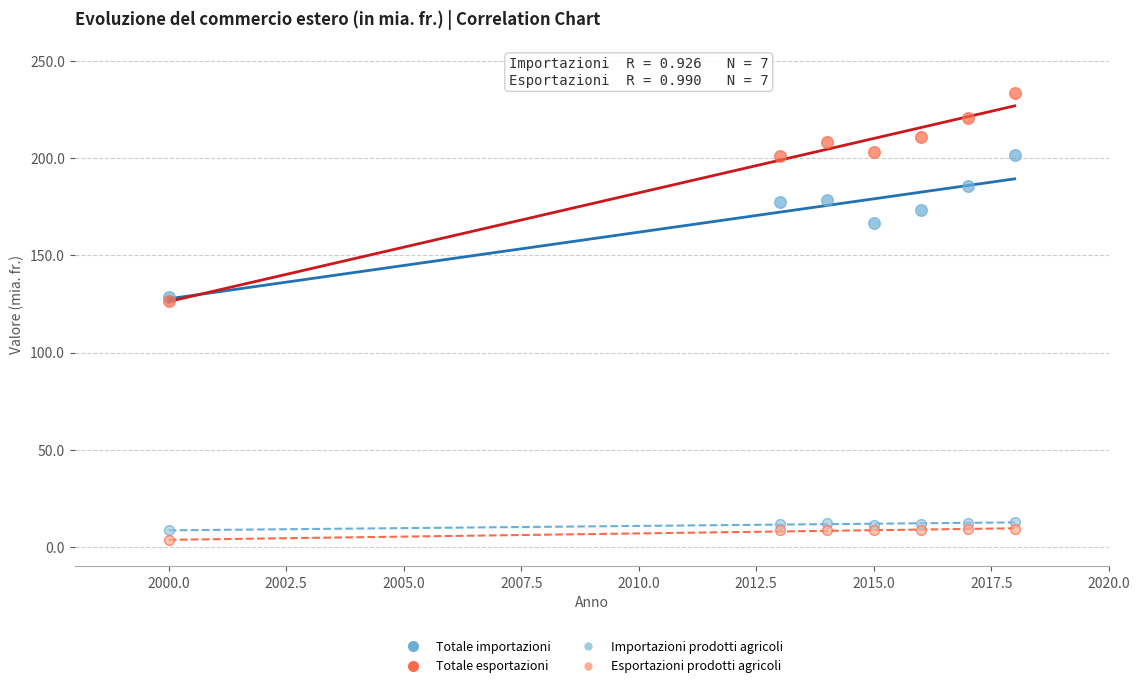

Which series reaches the minimum Y coordinate?

Esportazioni prodotti agricoli